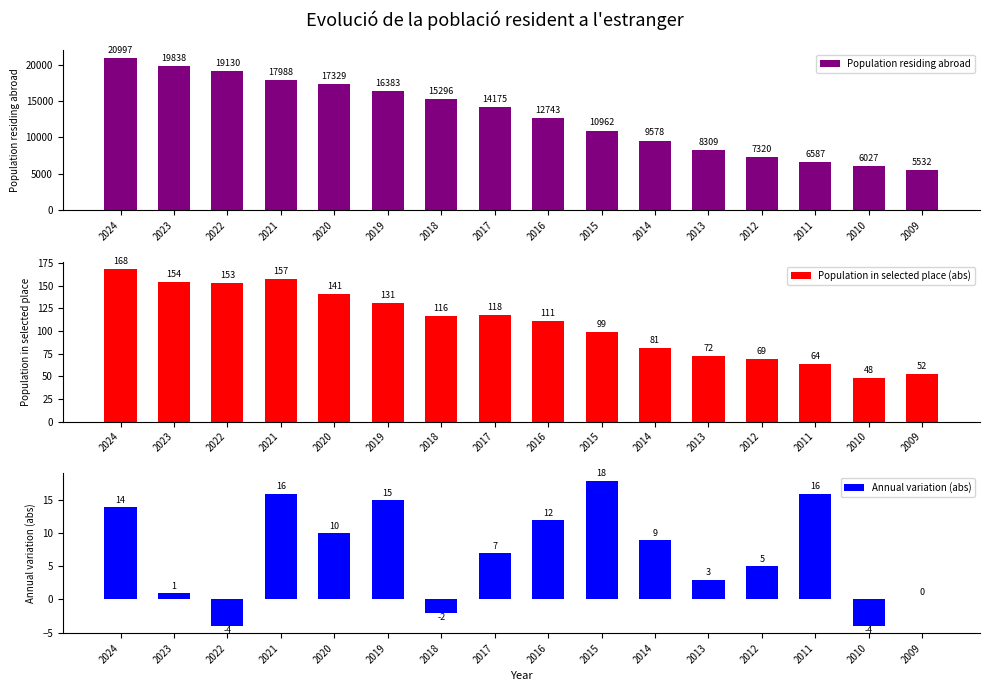

What is the minimum value for Population residing abroad?

5532